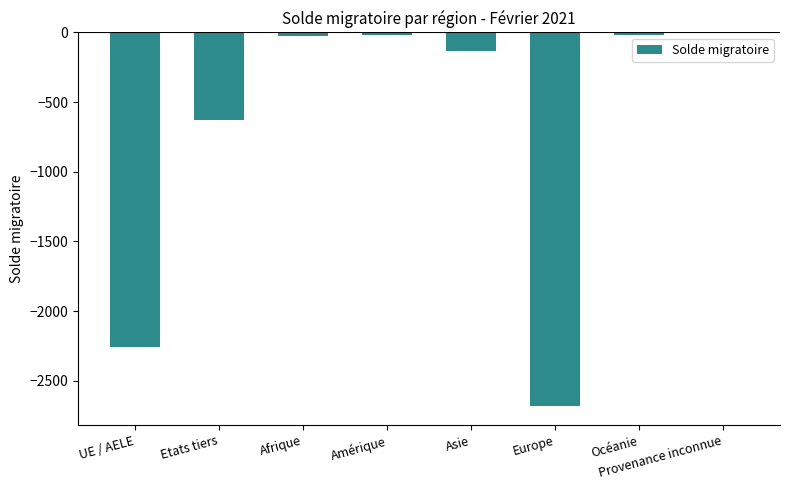

Are the bars horizontal?

No